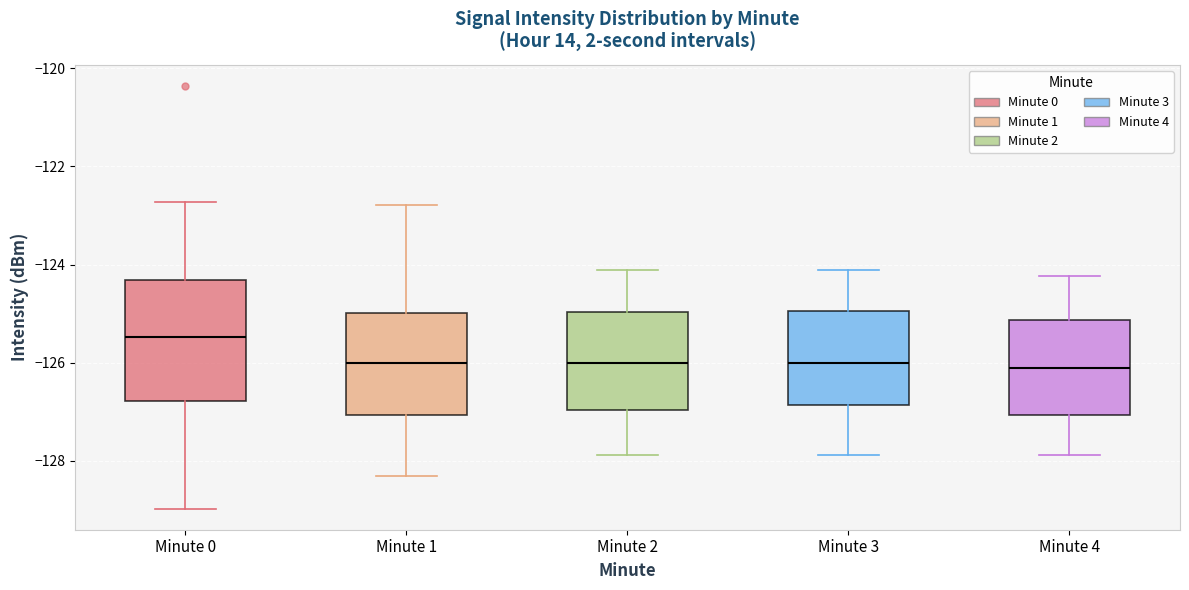

Comparing the boxes themselves (not the whiskers), which one is the tallest?

Minute 0